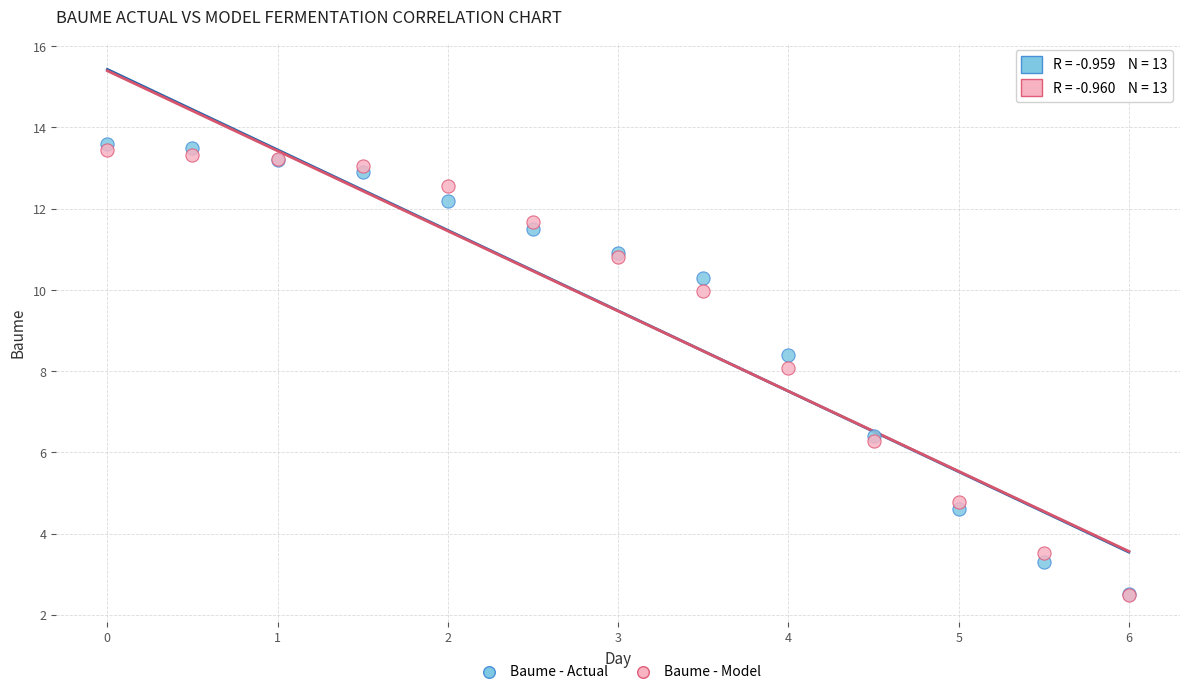

Which series contains the highest Y value?

Baume - Actual